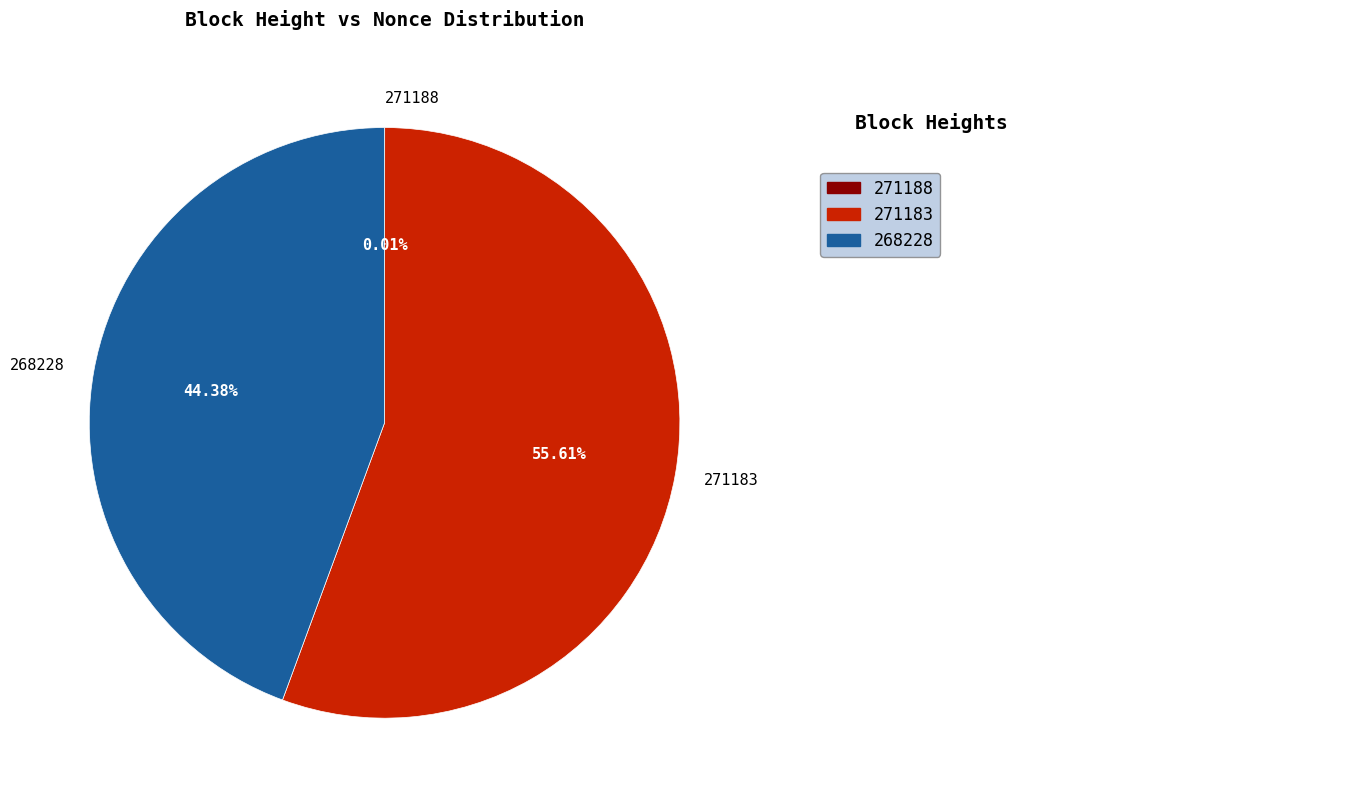

The 271183 slice represents 56% of the pie. True or false?

True